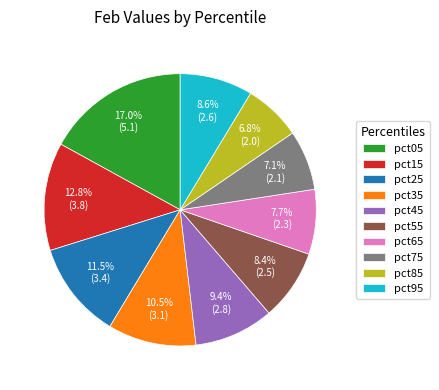

Which has a higher value, pct45 or pct85?

pct45